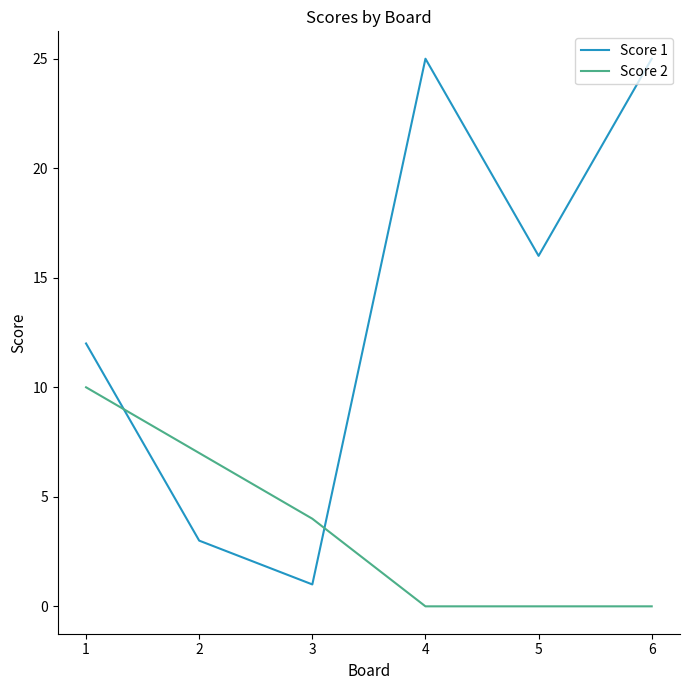

Rank the series at 5 from lowest to highest value.

Score 2, Score 1